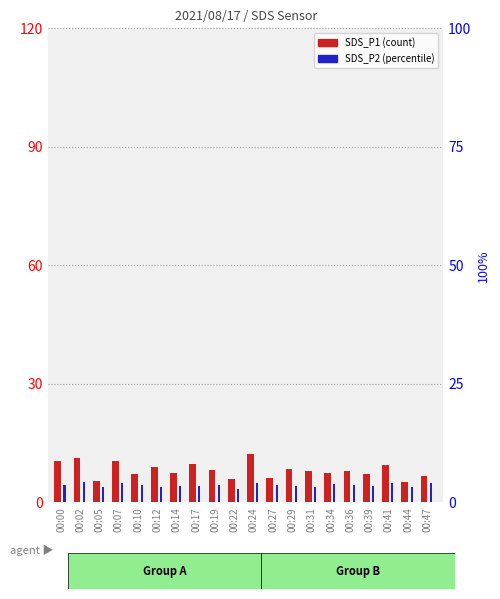

What is the sum of the SDS_P2 values at 00:07 and 00:10?

9.3